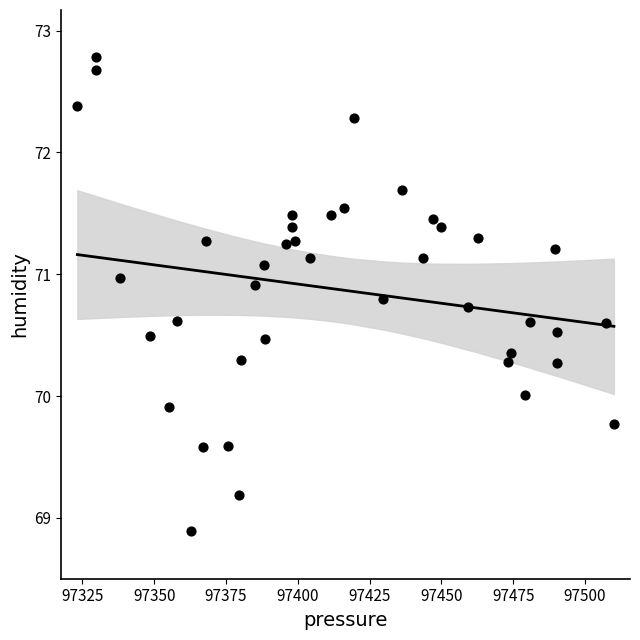

What is the range of X values (max minus min)?

186.8